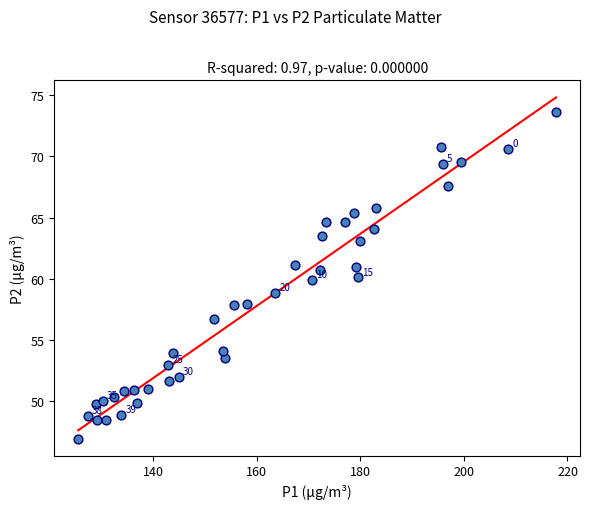

What is the range of Y values (max minus min)?

26.8